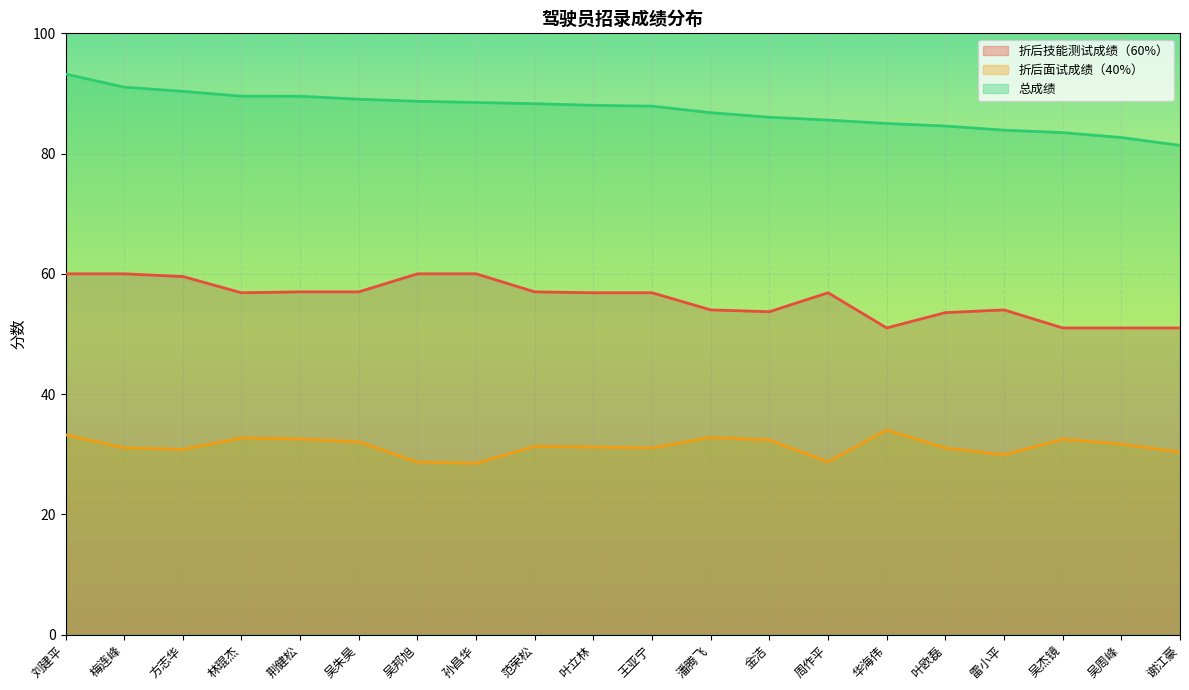

Reading left to right, list all the values displayed in this chart.

折后技能测试成绩（60%）: 60.0	60.0	59.5	56.9	57.0	57.0	60.0	60.0	57.0	56.9	56.9	54.0	53.7	56.9	51.0	53.5	54.0	51.0	51.0	51.0
折后面试成绩（40%）: 33.2	31.0	30.8	32.7	32.5	32.0	28.7	28.5	31.3	31.2	31.0	32.8	32.3	28.7	34.0	31.0	29.9	32.5	31.7	30.4
总成绩: 93.2	91.0	90.3	89.5	89.5	89.0	88.7	88.5	88.3	88.0	87.9	86.8	86.0	85.6	85.0	84.6	83.9	83.5	82.7	81.4